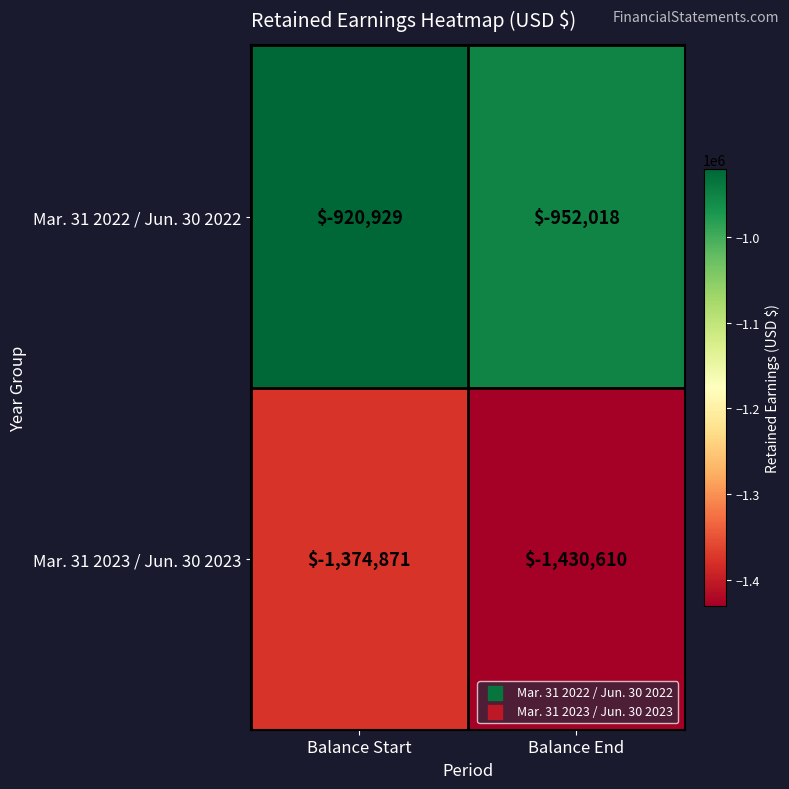

What is the sum of the Mar. 31 2022 / Jun. 30 2022 values at Balance End and Balance Start?

-1872947